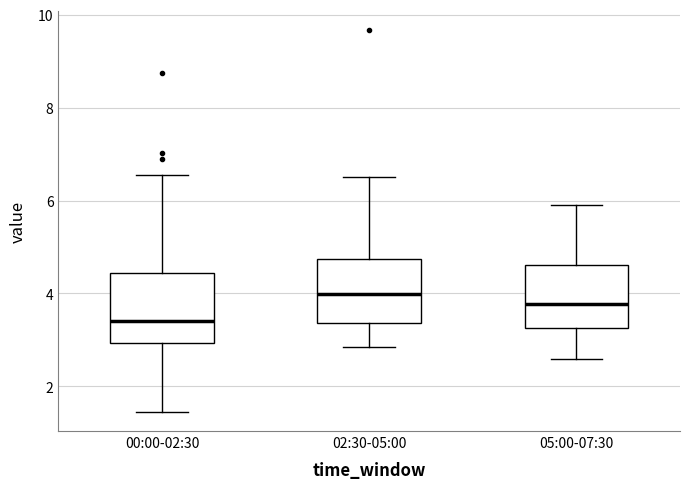

Reading left to right, transcribe this box plot: for each box, give where its median line is, the range the box spans, and where its two whiskers end, as read against the y-axis. The values are not printed on the chart, so give them approximately, as read against the axis.

00:00-02:30: median 3.4, box 3.0 to 4.4, whiskers 1.4 to 6.6
02:30-05:00: median 4.0, box 3.4 to 4.8, whiskers 2.8 to 6.6
05:00-07:30: median 3.8, box 3.2 to 4.6, whiskers 2.6 to 6.0